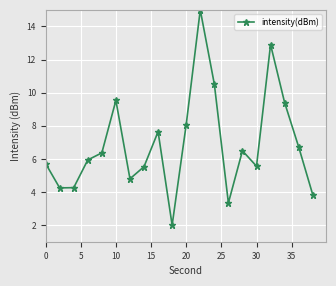

True or false: the data has more than 1 interior local peaks.

True